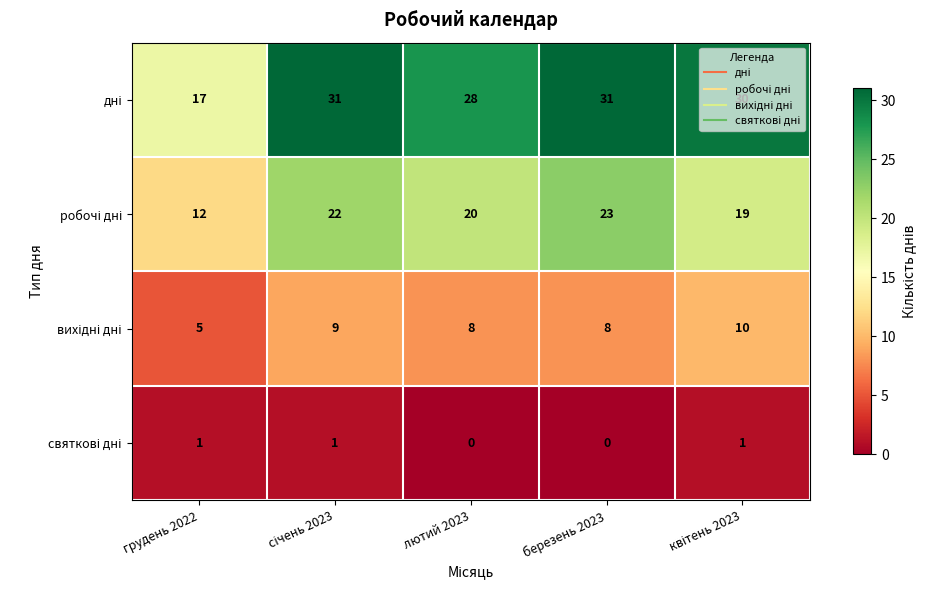

What is the difference between the highest and lowest values at грудень 2022?

16